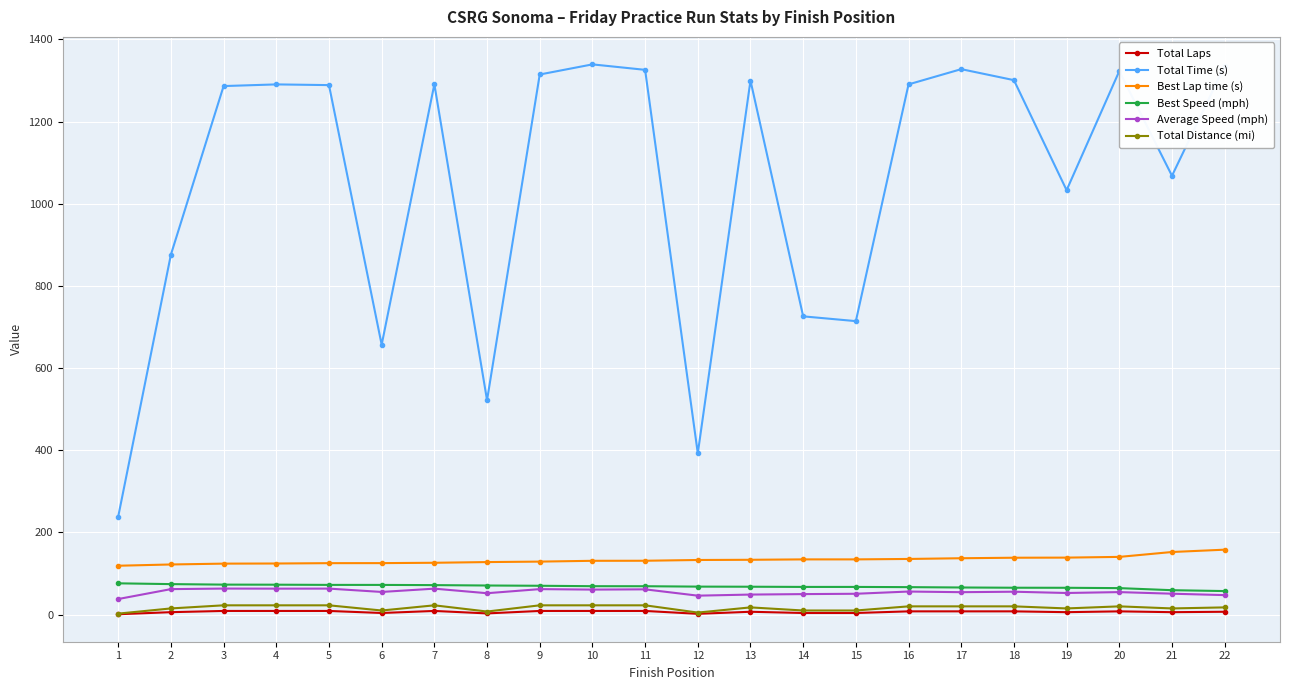

True or false: Best Lap time (s) and Total Distance (mi) cross at least once.

False